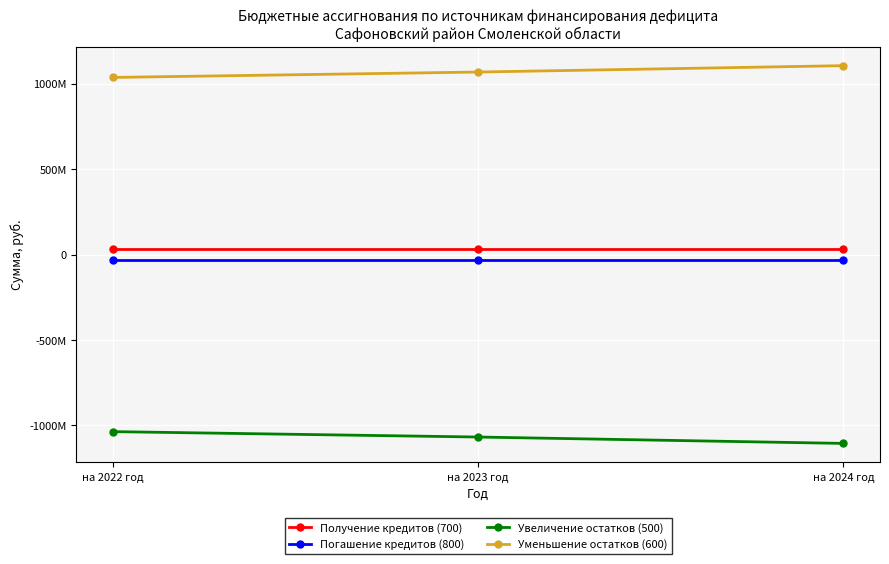

At на 2023 год, list the series in order from smallest to largest.

Увеличение остатков (500), Погашение кредитов (800), Получение кредитов (700), Уменьшение остатков (600)